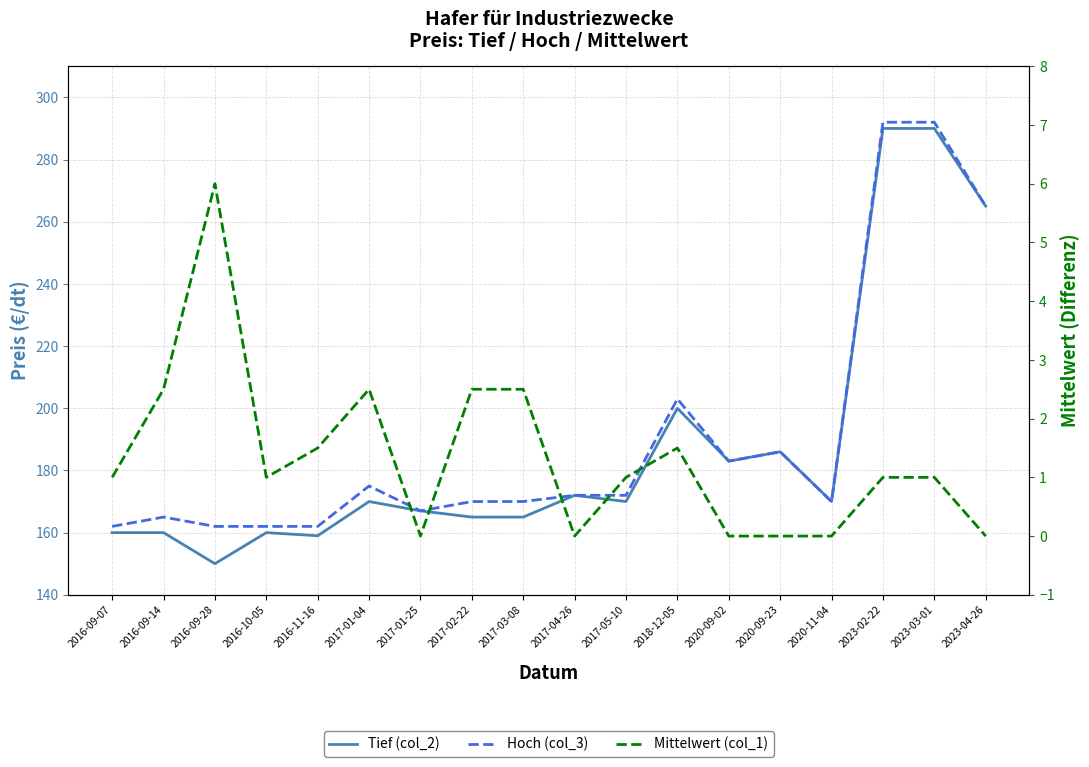

Between 2020-11-04 and 2017-05-10, which is larger?

2020-11-04